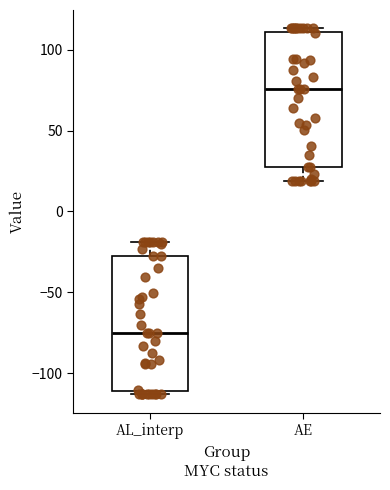

Which box has the lowest median line?

AL_interp